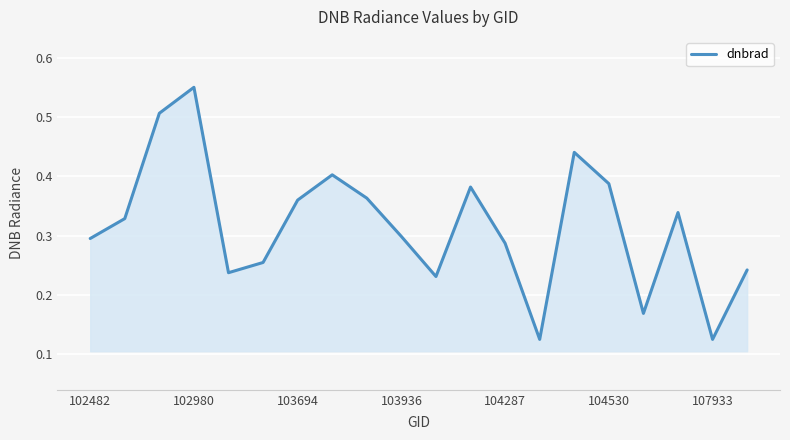

How many distinct data groups are displayed?

1